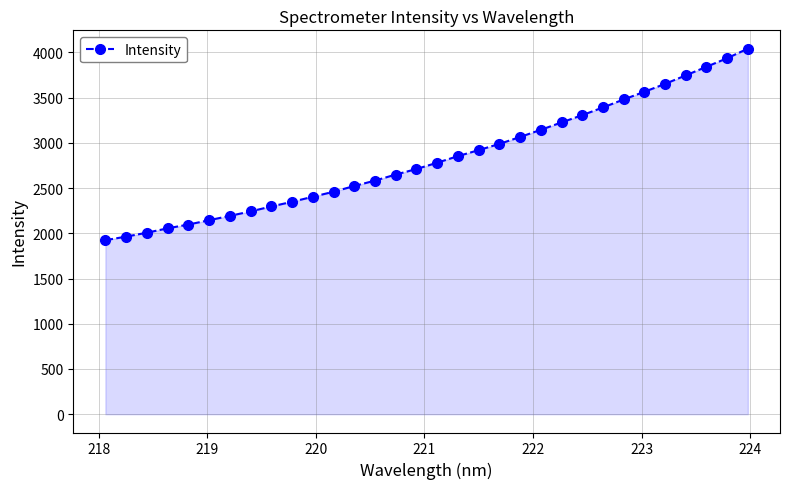

How many lines are shown in the chart?

1